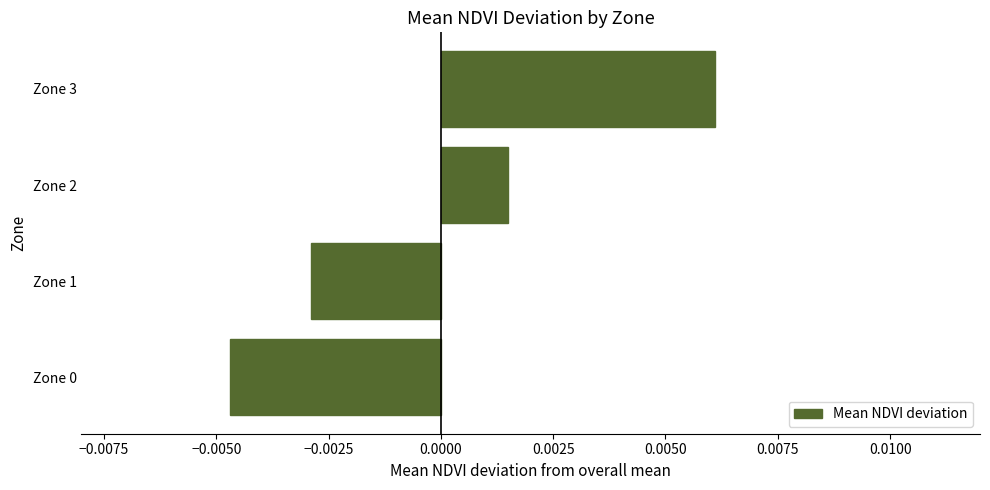

How many positive values are there?

2